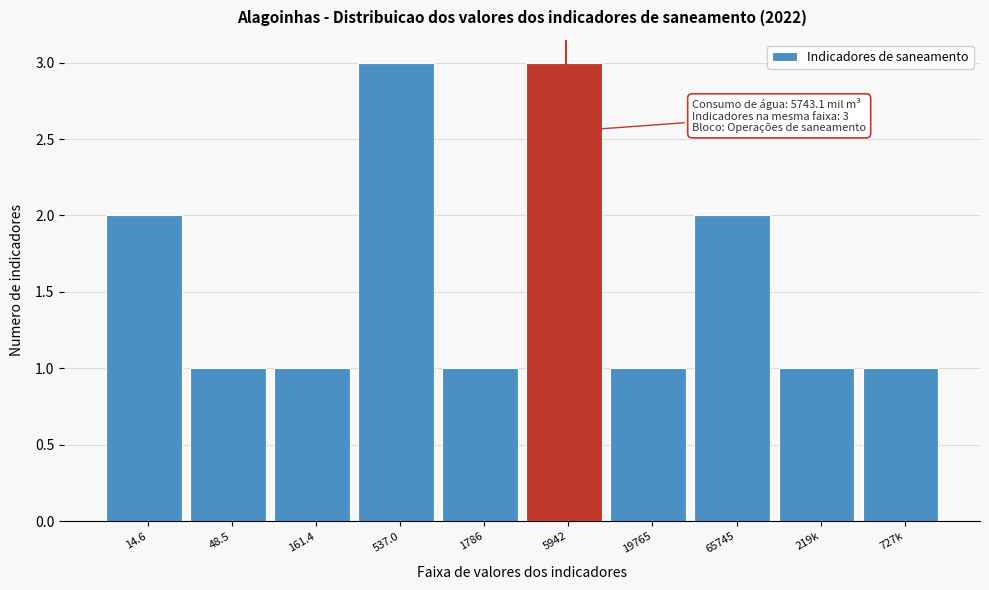

Reading left to right, extract all data points from this chart.

2	1	1	3	1	3	1	2	1	1